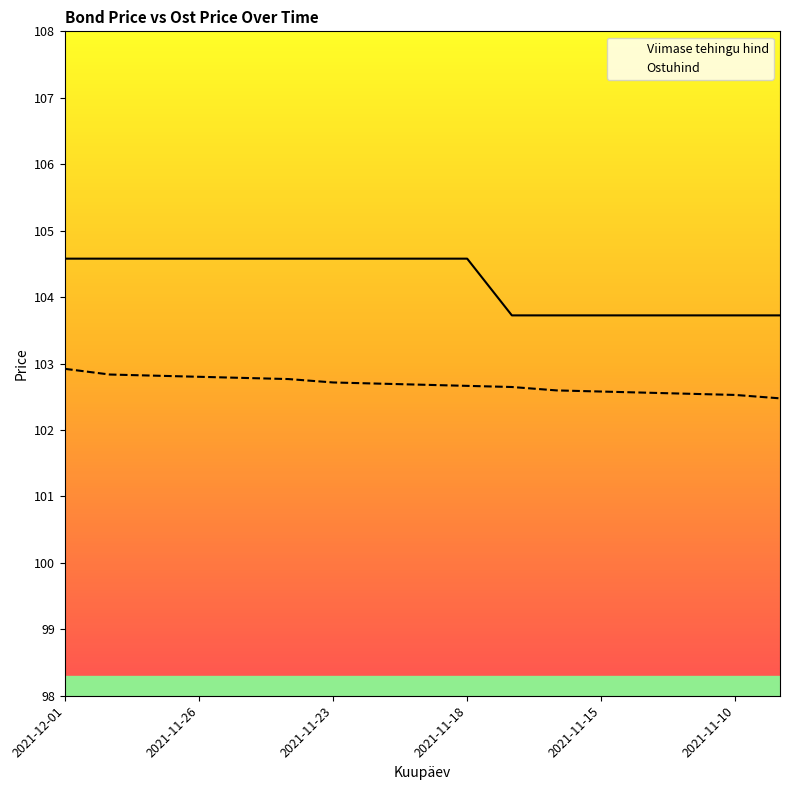

How many lines are shown in the chart?

2